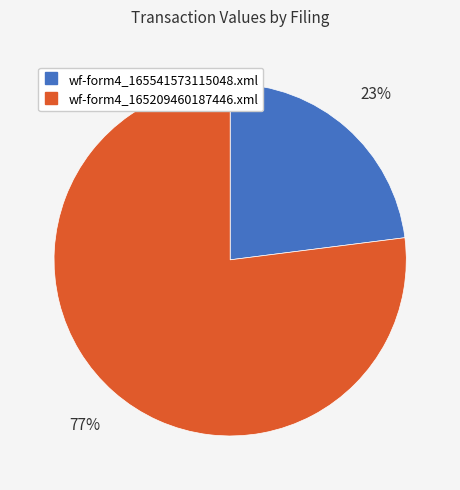

Does any single category account for the majority?

Yes